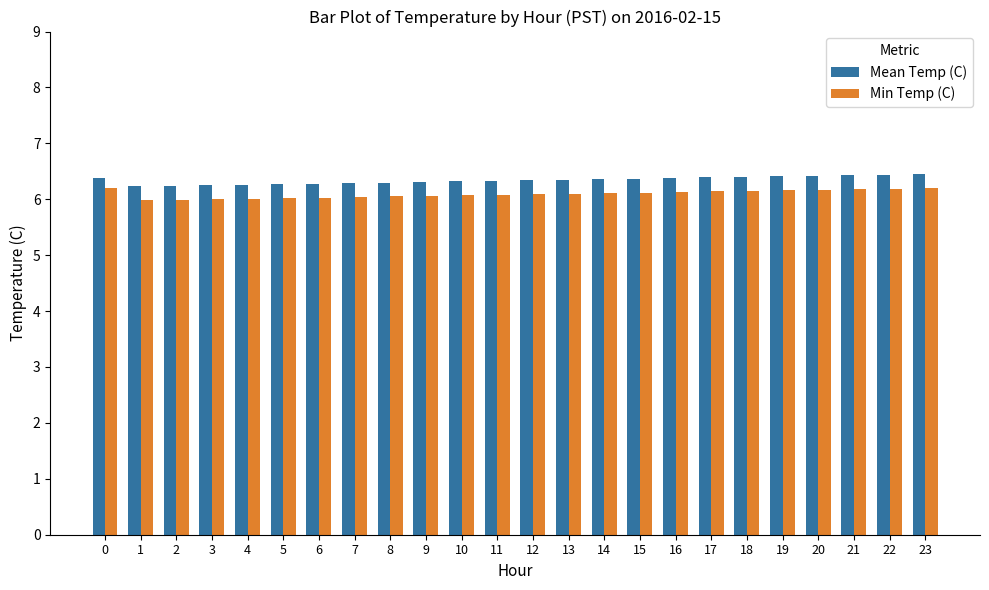

What is the maximum value shown in the chart?

6.5